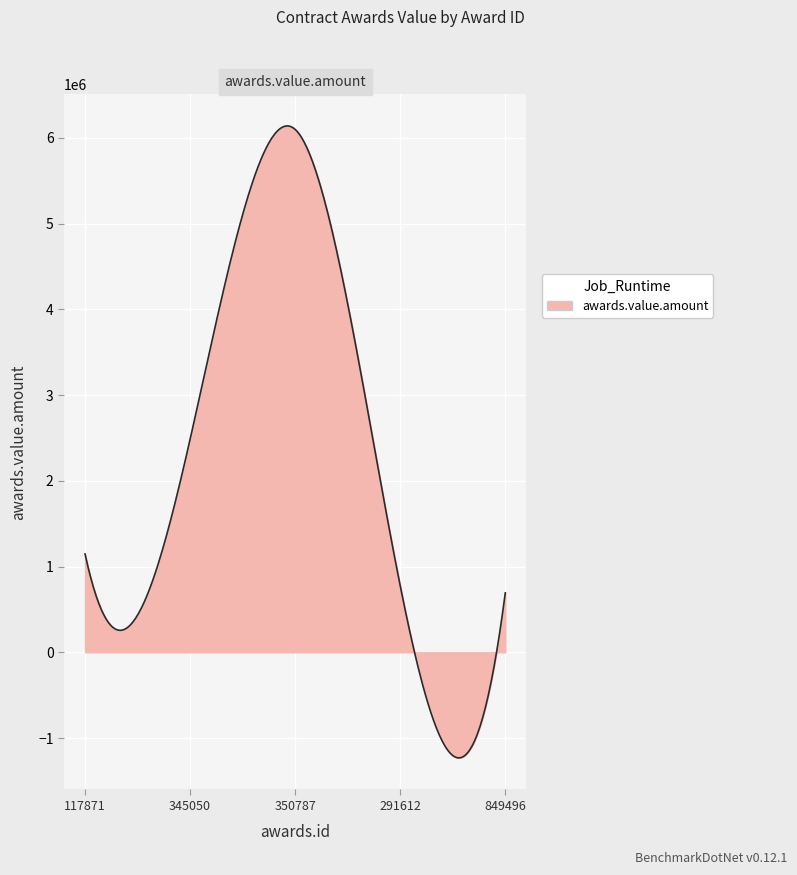

What is the difference between the maximum and minimum values?

7369684.6